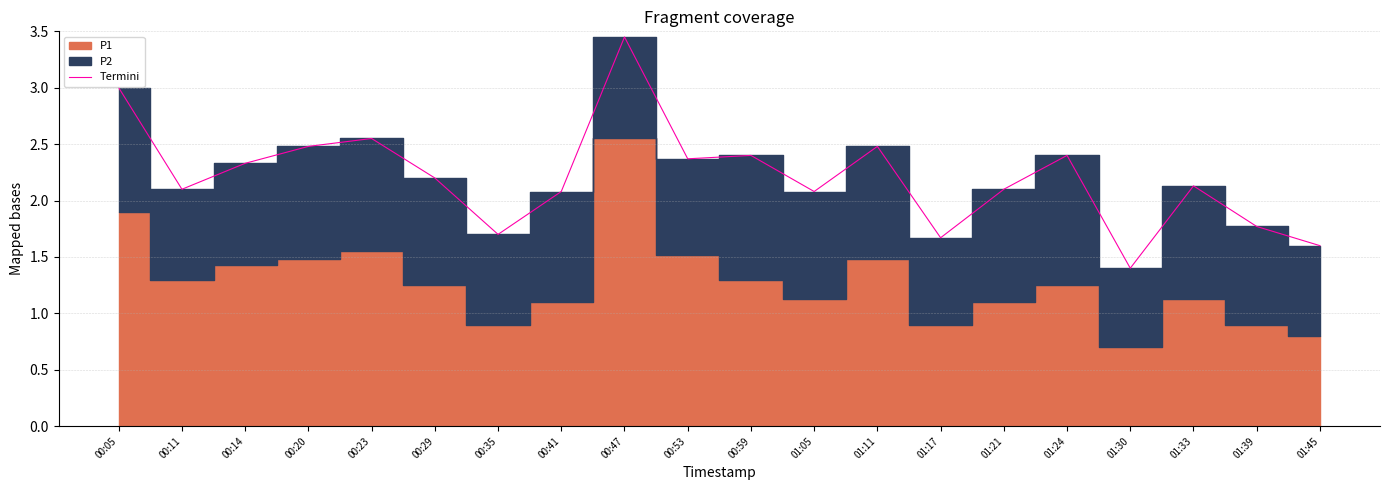

The value at 01:30 is 1.4. True or false?

True